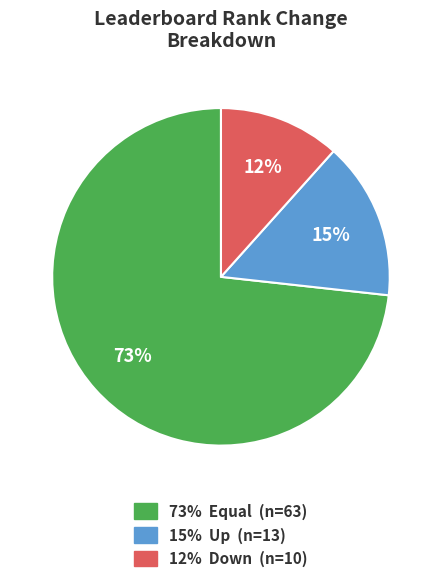

Is there a majority slice in this chart?

Yes